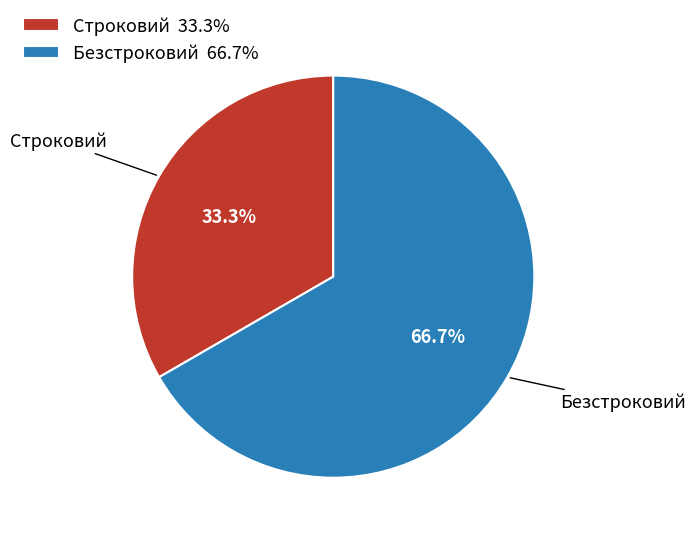

Which category has the biggest portion of the pie?

Безстроковий